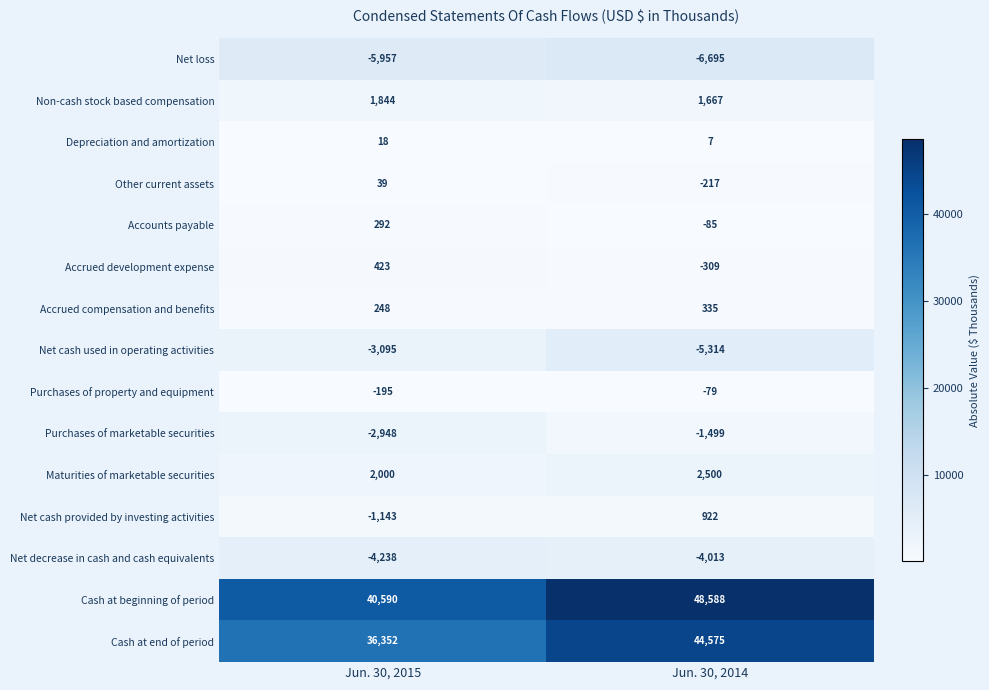

What is the total value across all series at Jun. 30, 2014?

80383